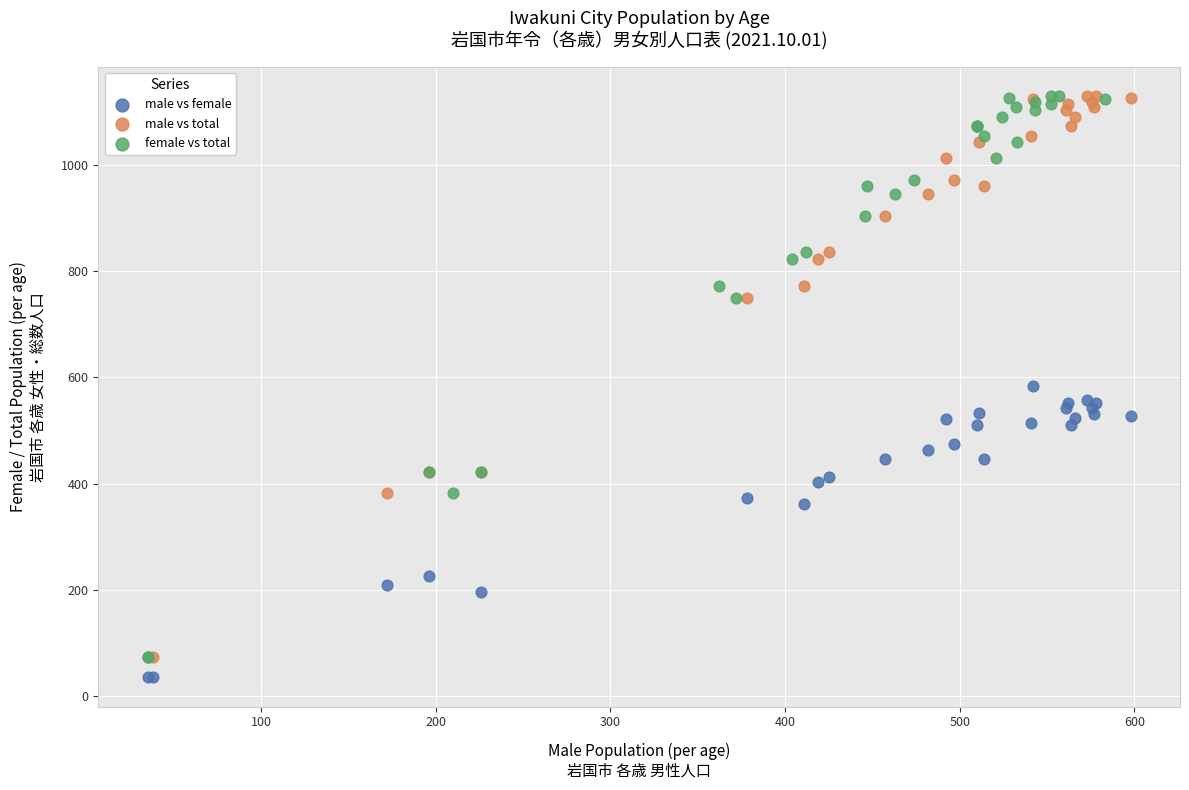

What are all the series names shown in the legend?

male vs female, male vs total, female vs total